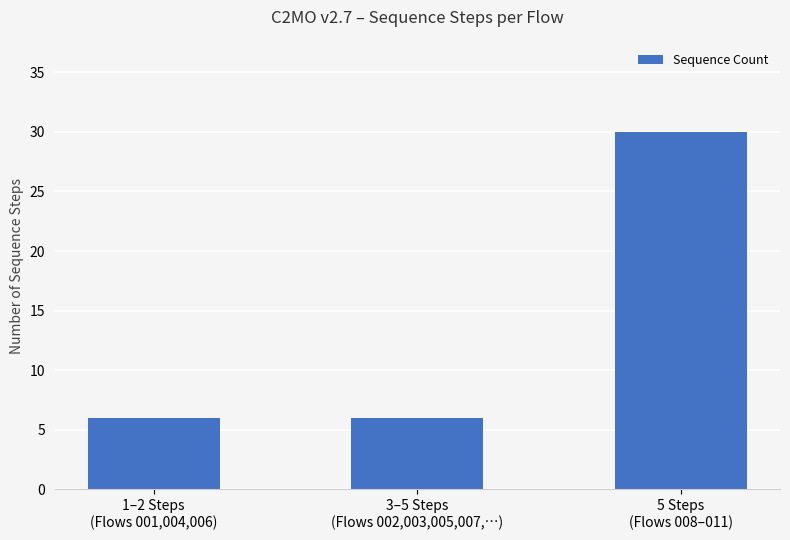

Reading left to right, list all the values displayed in this chart.

1–2 Steps
(Flows 001,004,006)=6	3–5 Steps
(Flows 002,003,005,007,…)=6	5 Steps
(Flows 008–011)=30